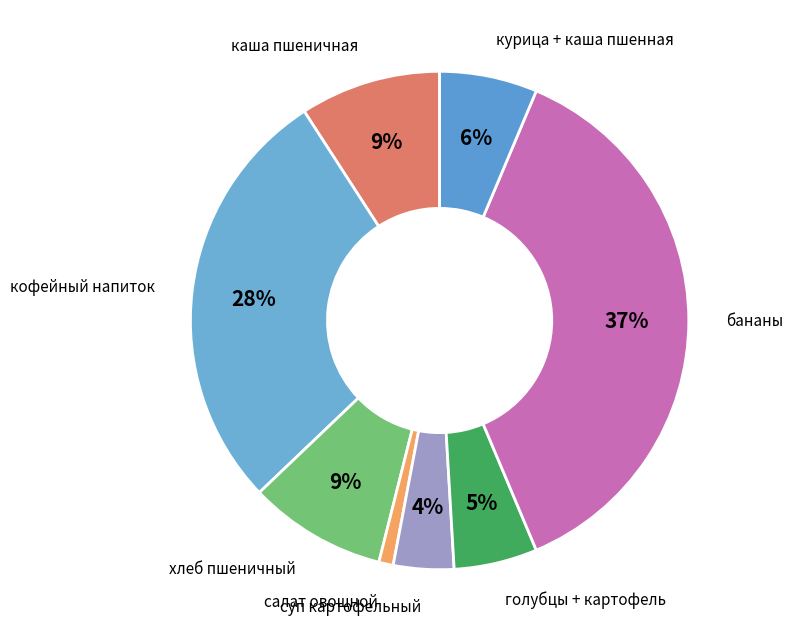

Is the sum of курица + каша пшенная and хлеб пшеничный greater than half?

No